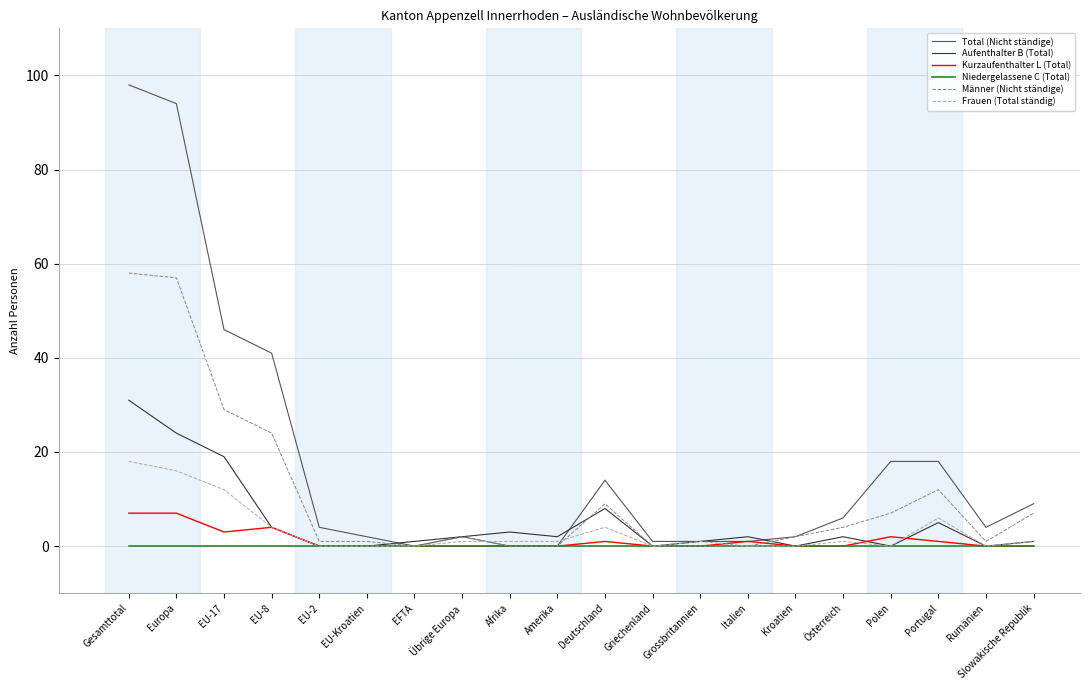

What is the difference between the highest and lowest values at Portugal?

18